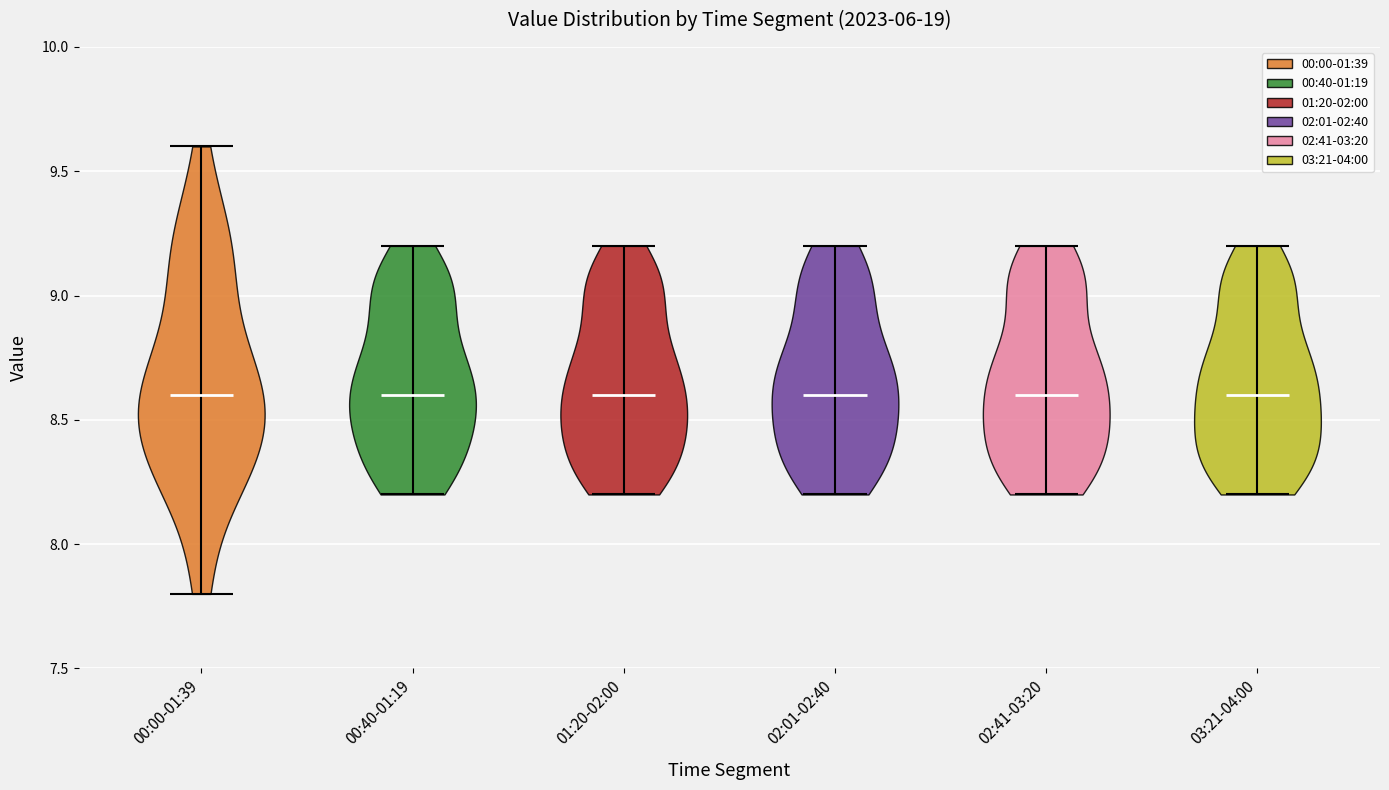

Reading left to right, read every violin against the y-axis: where its median line is, and the lowest and highest points it reaches. The values are not printed on the chart, so give them approximately, as read against the axis.

00:00-01:39: median line 8.6, lowest point 7.8, highest point 9.6
00:40-01:19: median line 8.6, lowest point 8.2, highest point 9.2
01:20-02:00: median line 8.6, lowest point 8.2, highest point 9.2
02:01-02:40: median line 8.6, lowest point 8.2, highest point 9.2
02:41-03:20: median line 8.6, lowest point 8.2, highest point 9.2
03:21-04:00: median line 8.6, lowest point 8.2, highest point 9.2